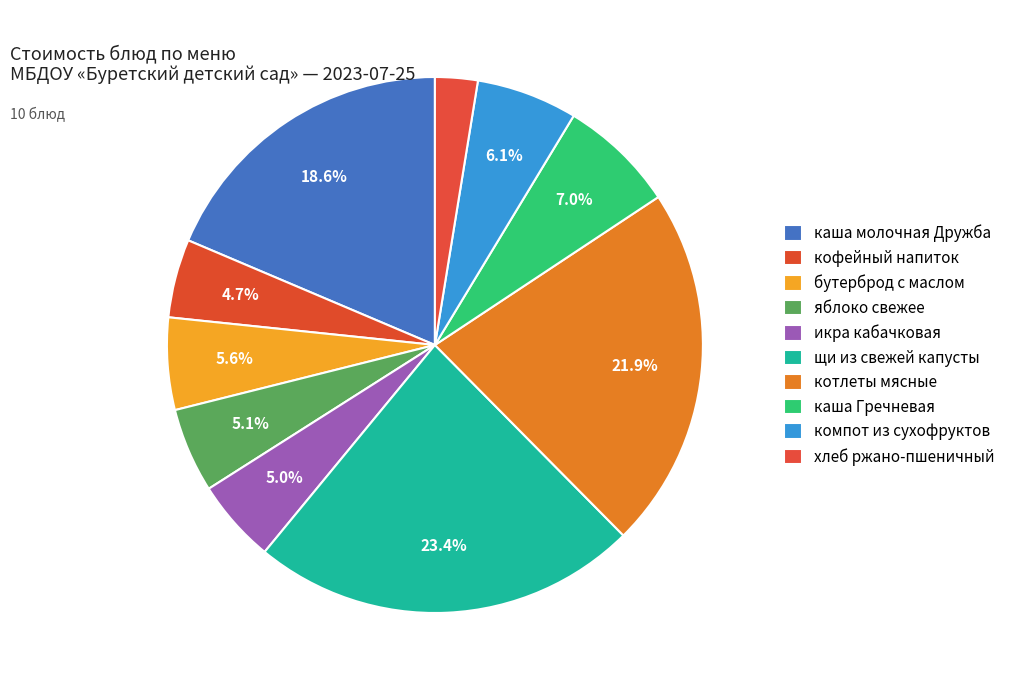

Is it true that каша молочная Дружба is 19% of the pie?

True